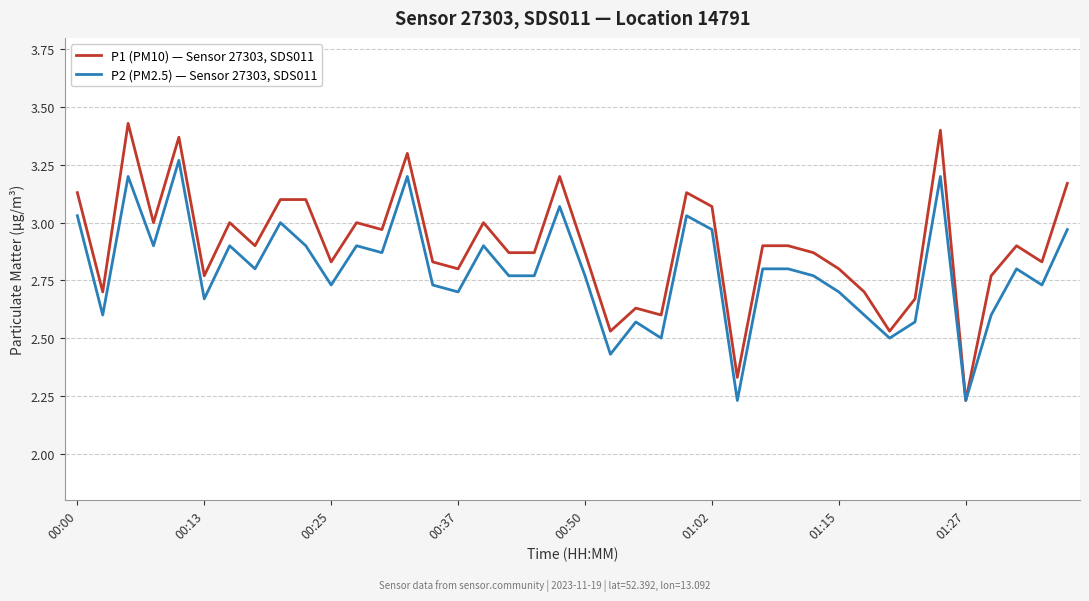

Which series has the widest spread of values?

P1 (PM10) — Sensor 27303, SDS011